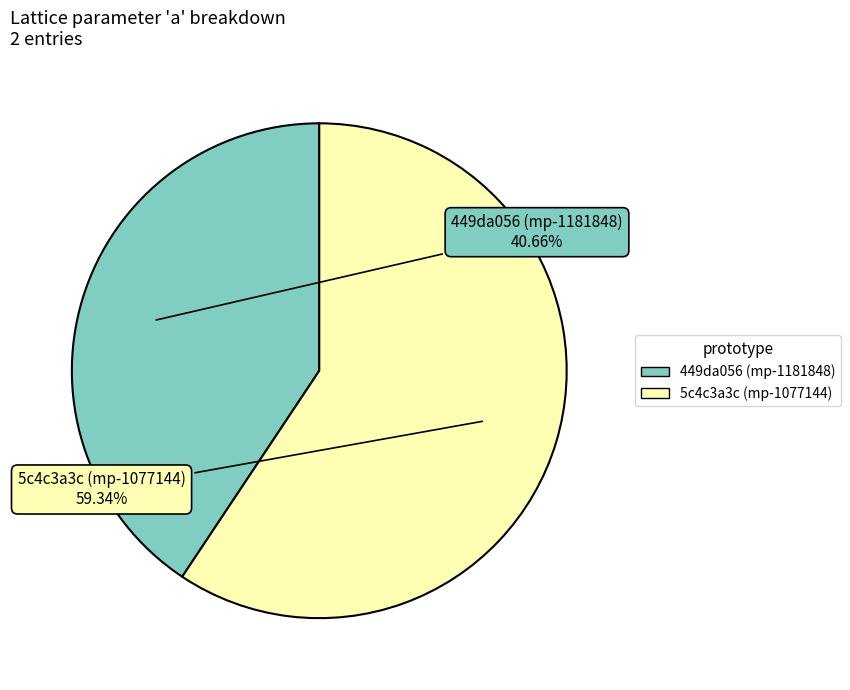

To the nearest percent, what is the difference between the largest and smallest slice percentages?

19%